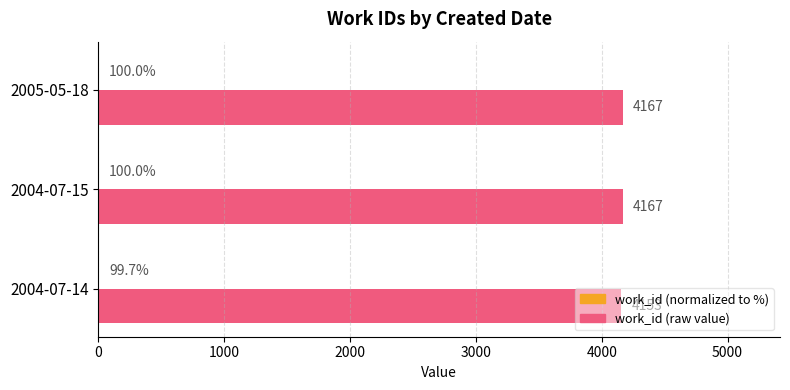

What is the total value across all series at 2004-07-15?

4168.0